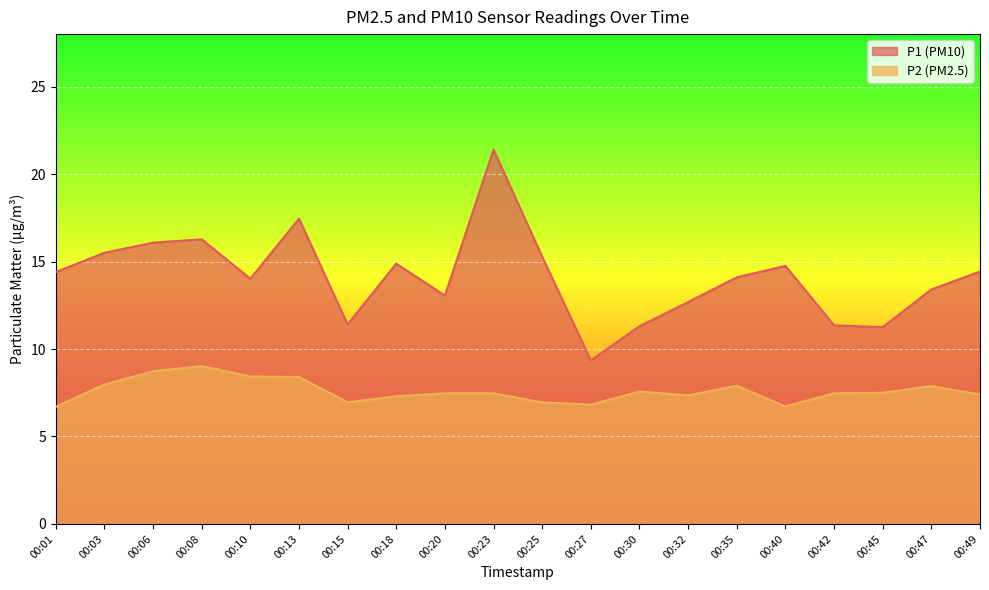

What is the value of the P1 point at the 1st from the left?

14.4